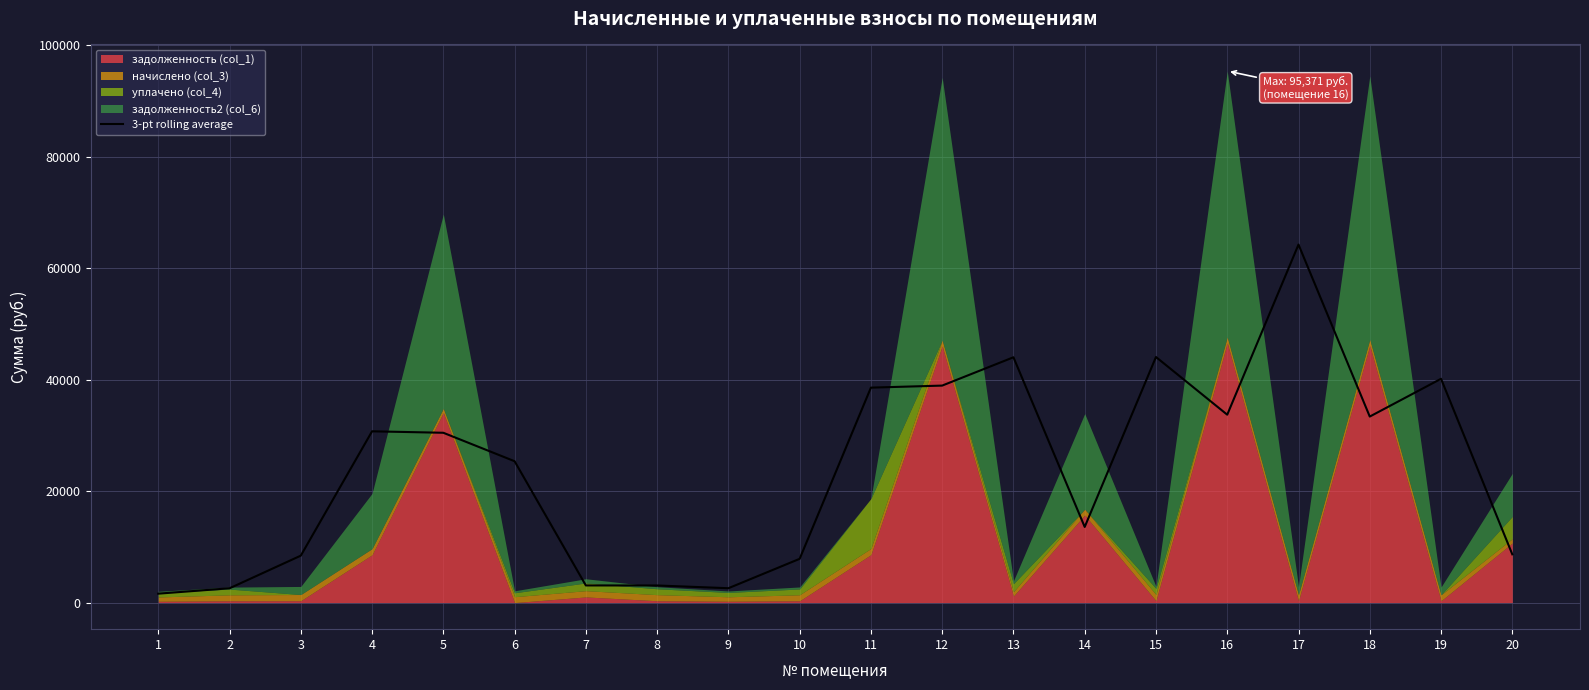

Where is the first local minimum?

9